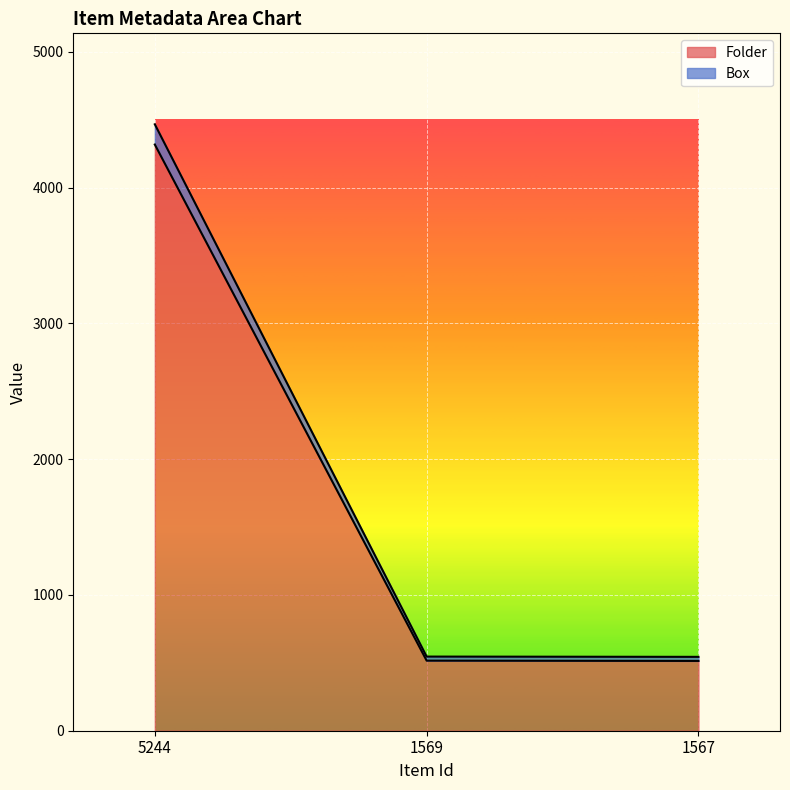

What are all the series names shown in the legend?

Folder, Box